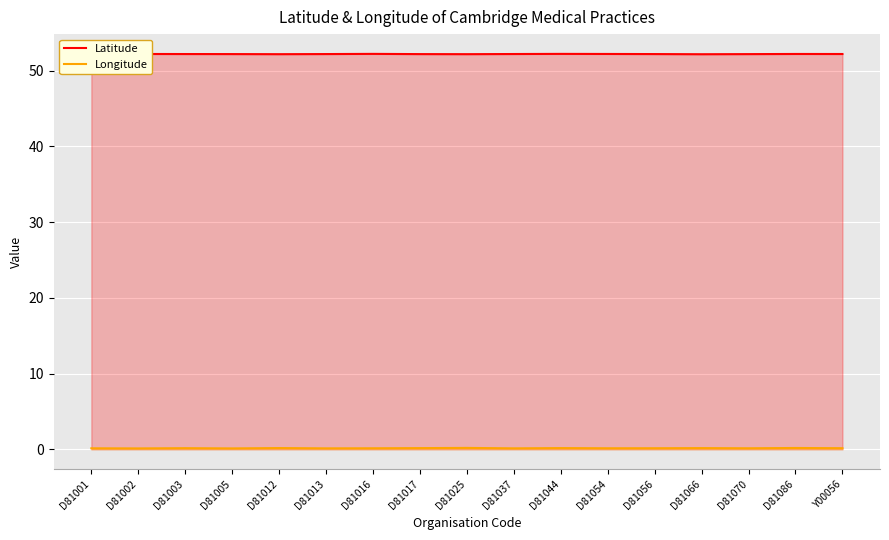

Is the value of Longitude at D81005 greater than the value of Latitude at D81013?

No